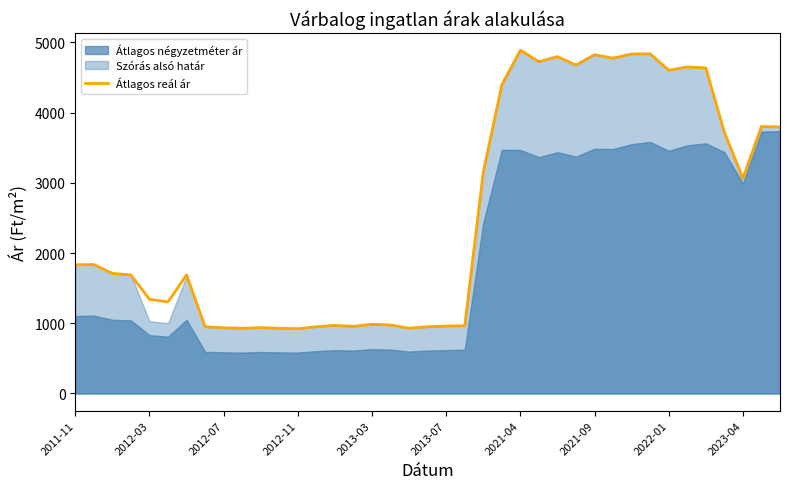

Where is Átlagos reál ár nearest to the value 2905?

2023-04